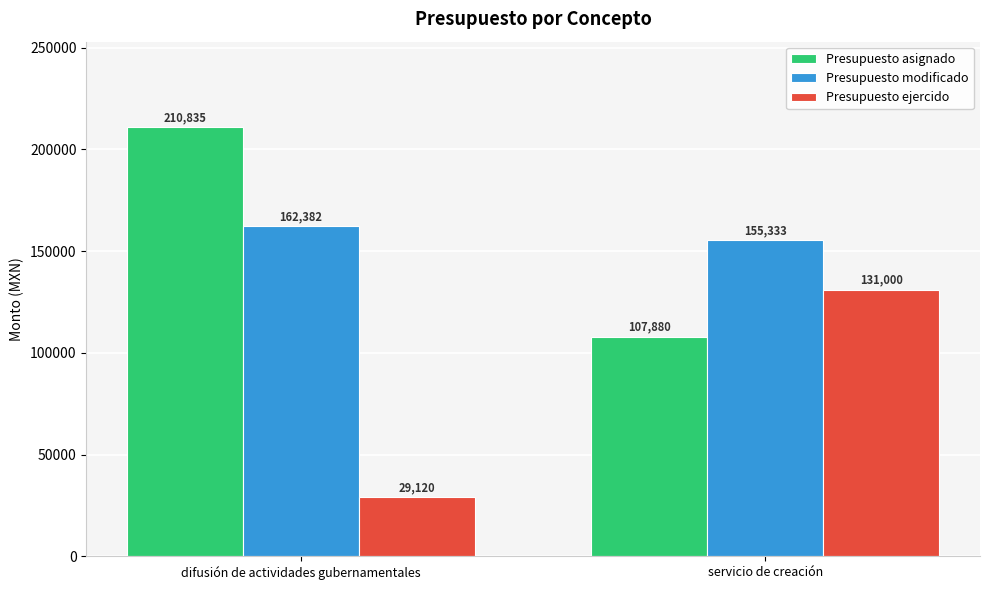

How many data points does each series have?

2